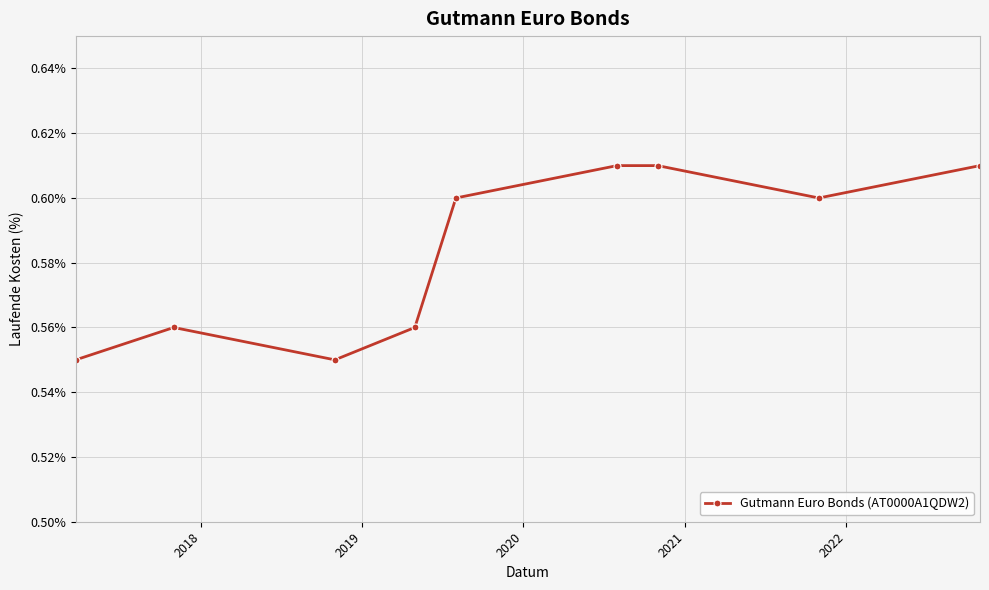

How many values are between 0 and 1?

9